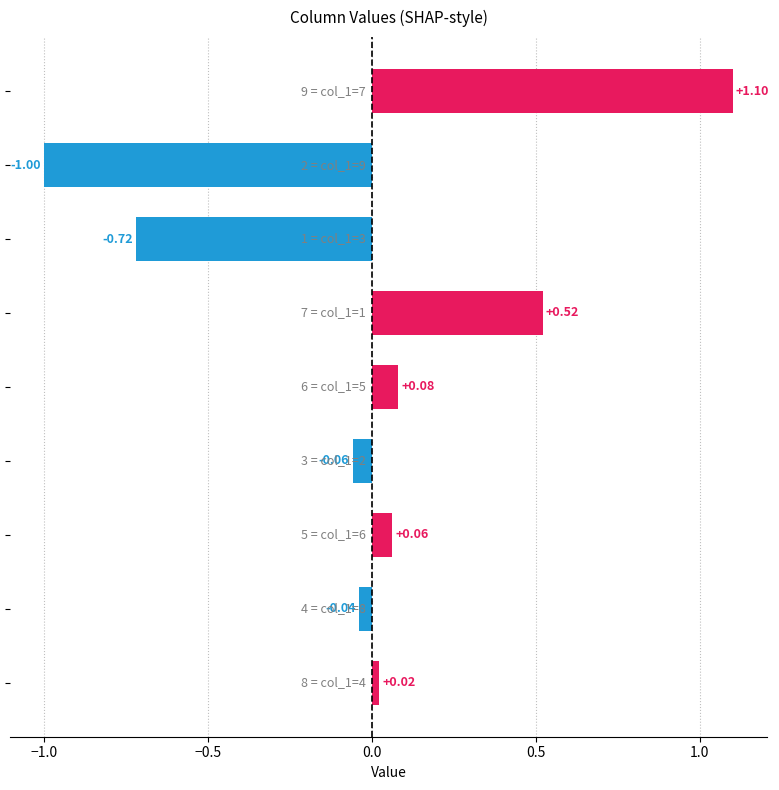

What is the difference between the maximum and second lowest values?

1.8